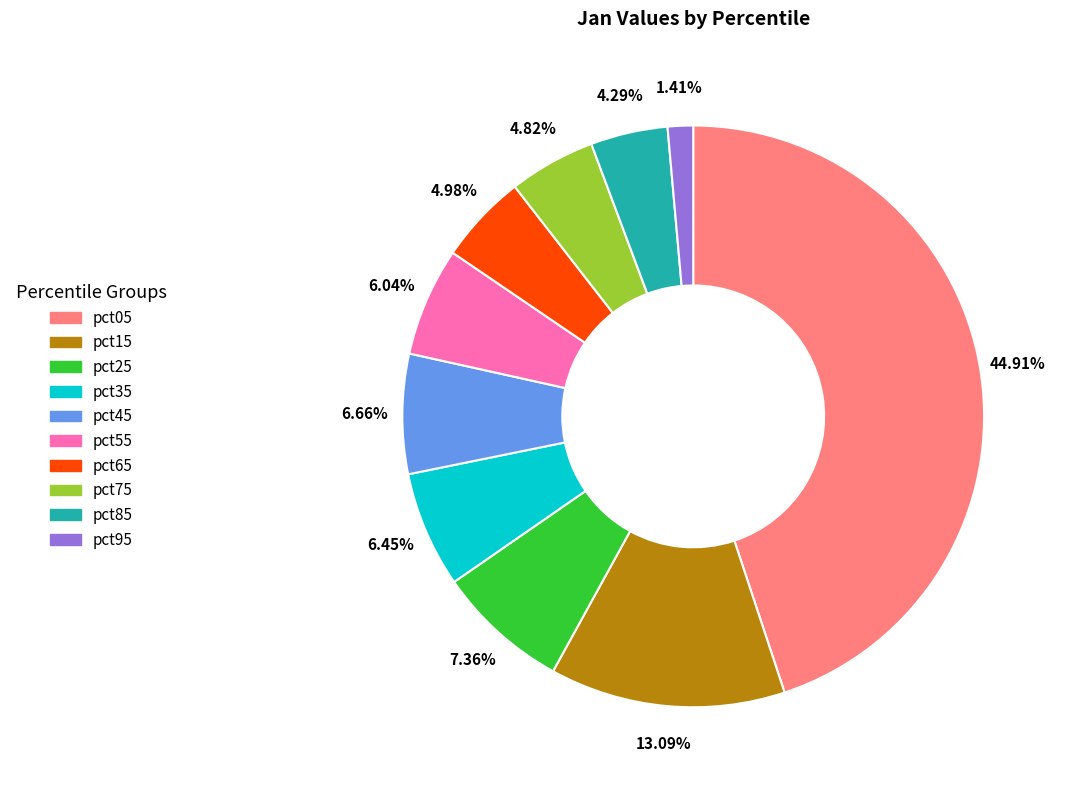

How many slices are in this pie chart?

10